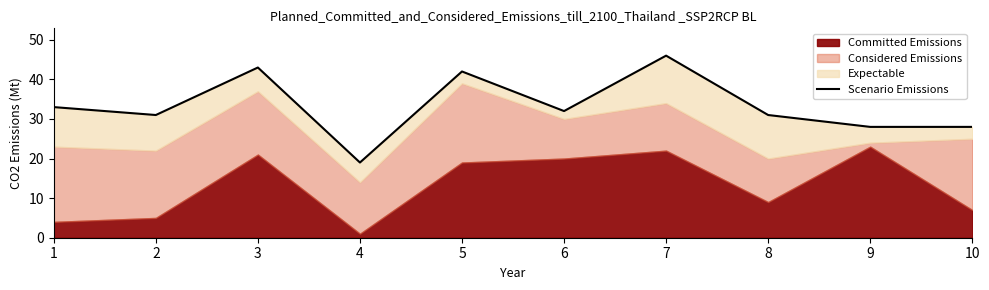

Reading left to right, transcribe all the data shown in this chart.

33	31	43	19	42	32	46	31	28	28